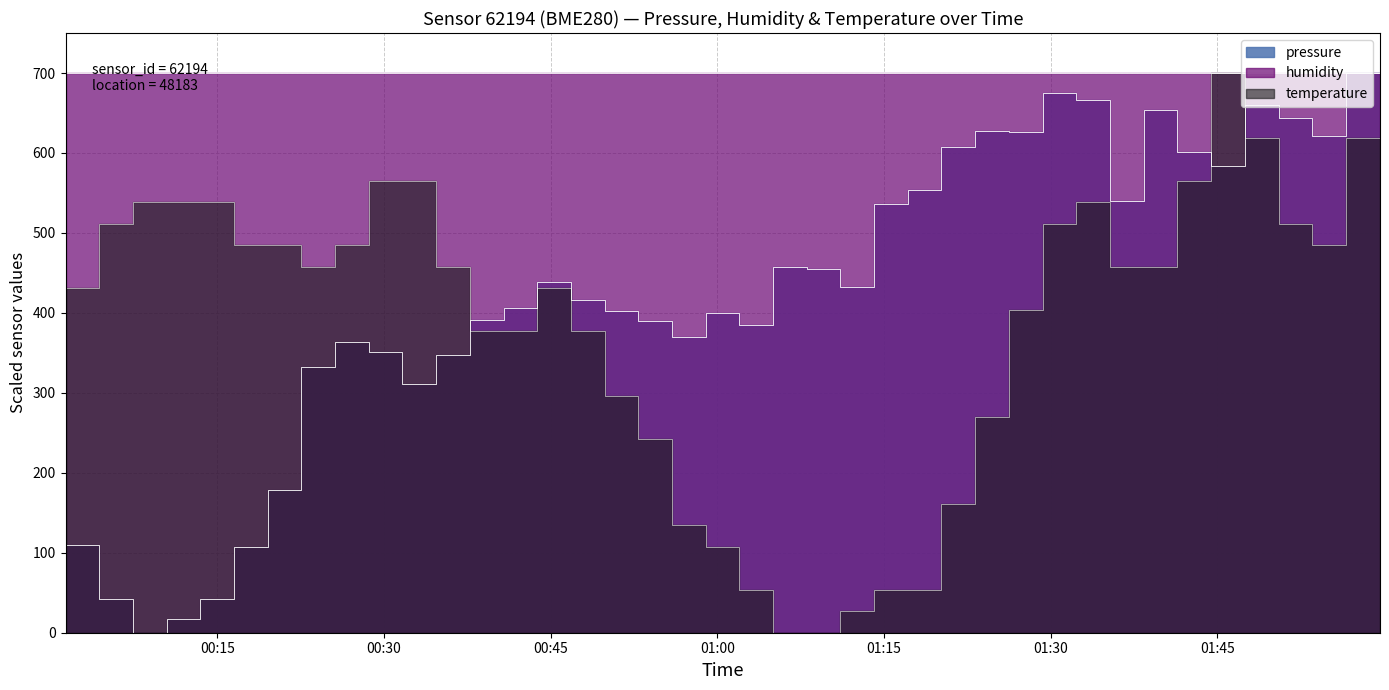

What is the difference between the maximum and minimum values in the temperature series?

700.0